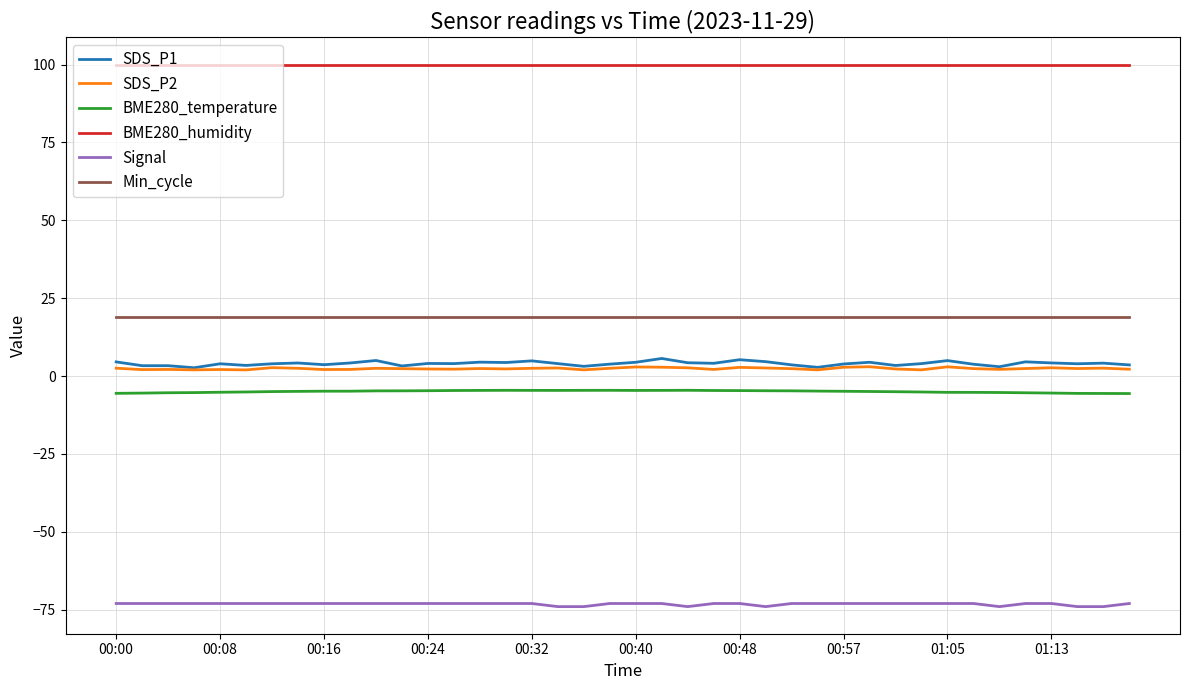

Which series has the largest total across all categories?

BME280_humidity